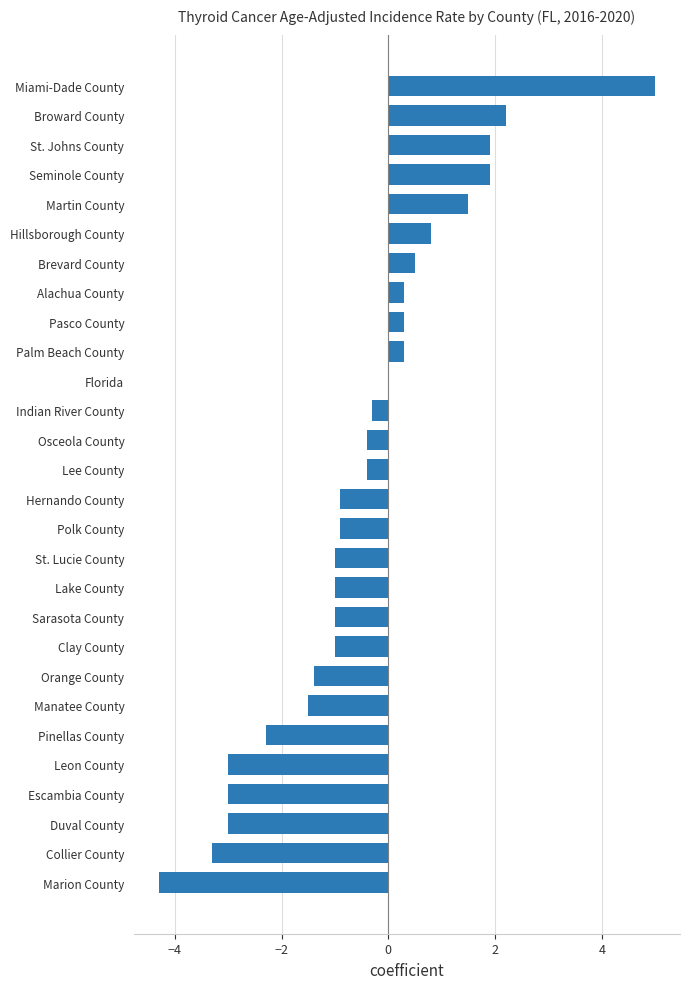

How many data points does each series have?

28